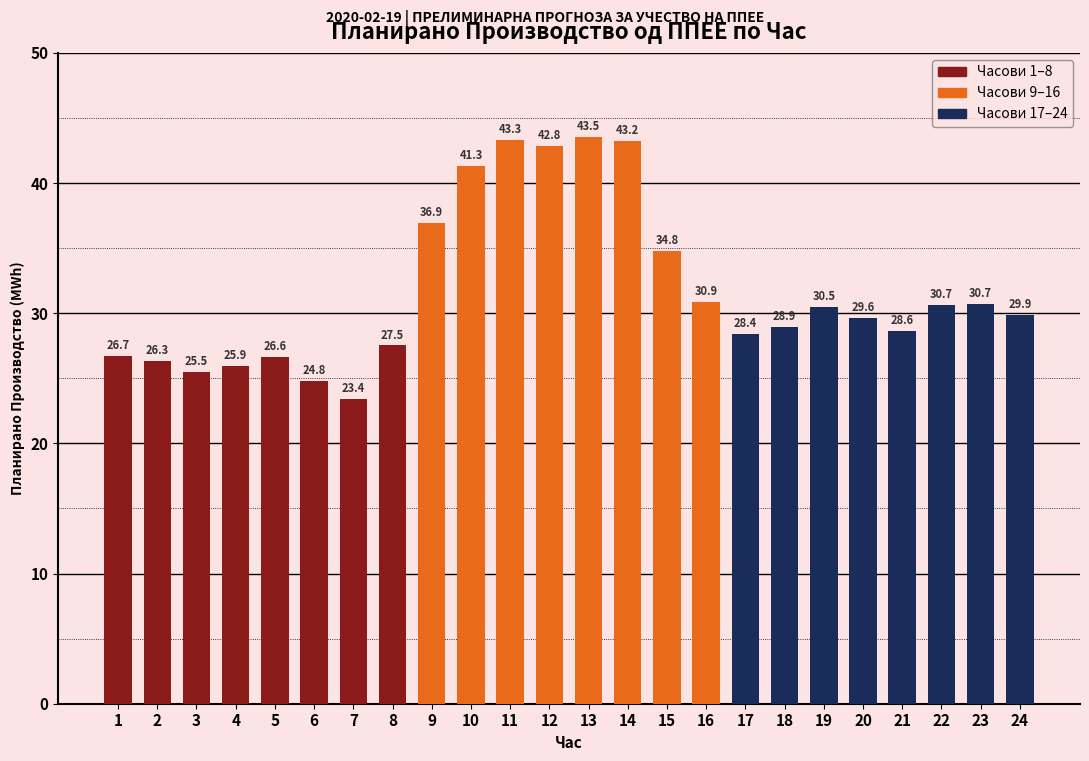

Does the chart contain any negative values?

No